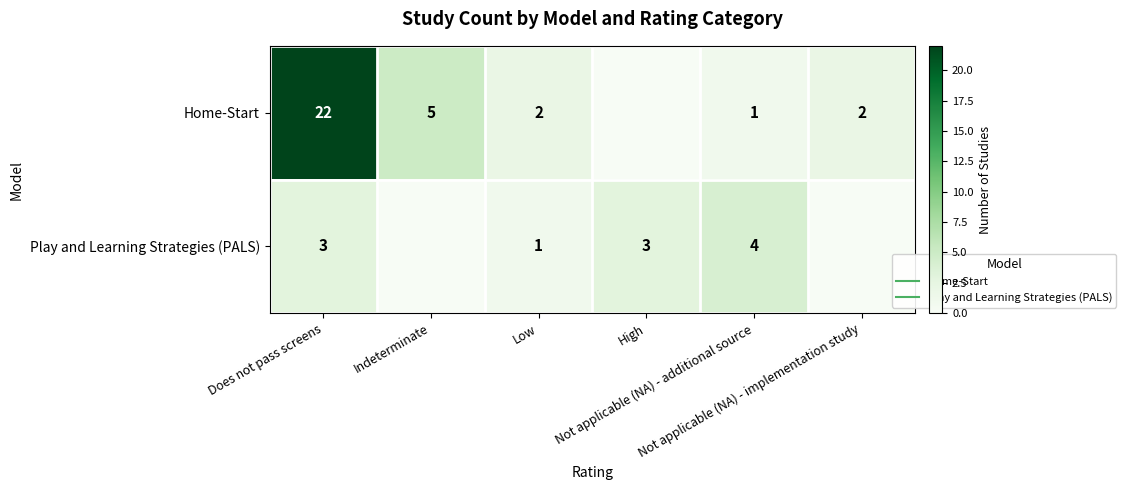

Is the value of Home-Start at Not applicable (NA) - additional source greater than the value of Play and Learning Strategies (PALS) at Does not pass screens?

No